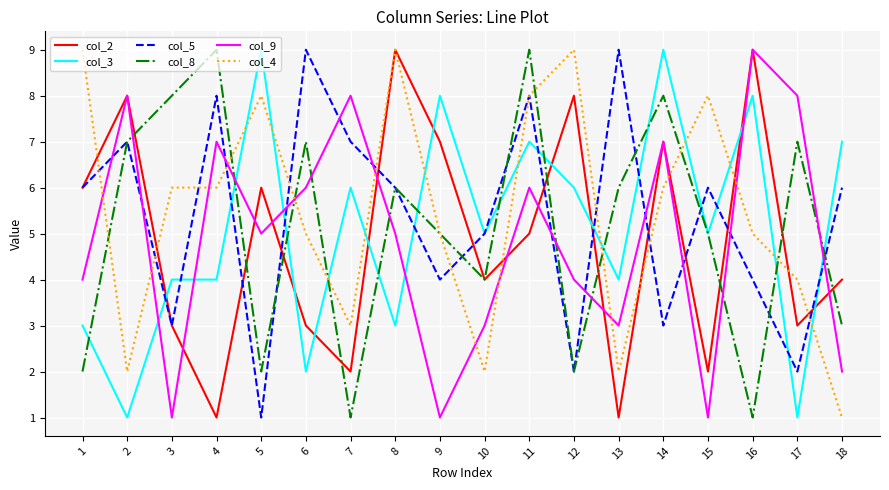

How many lines are shown in the chart?

6